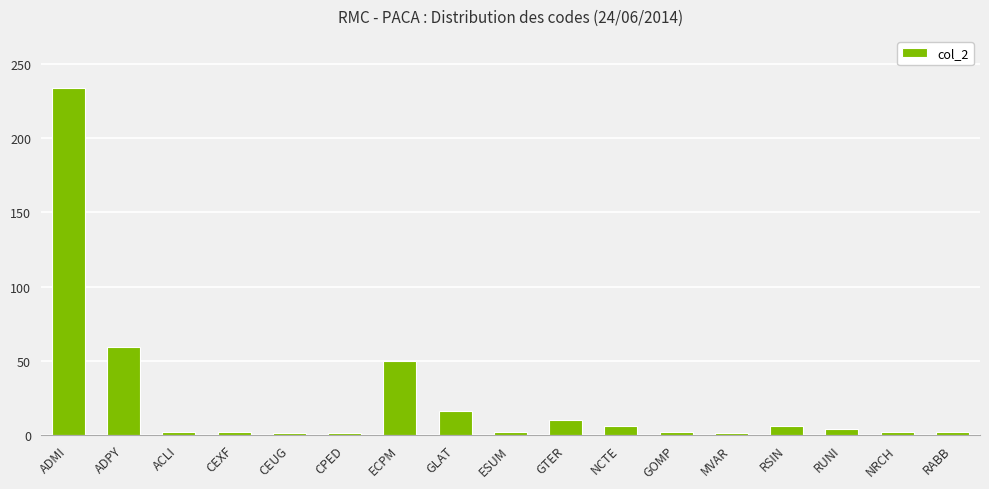

Between ADMI and GOMP, which is larger?

ADMI